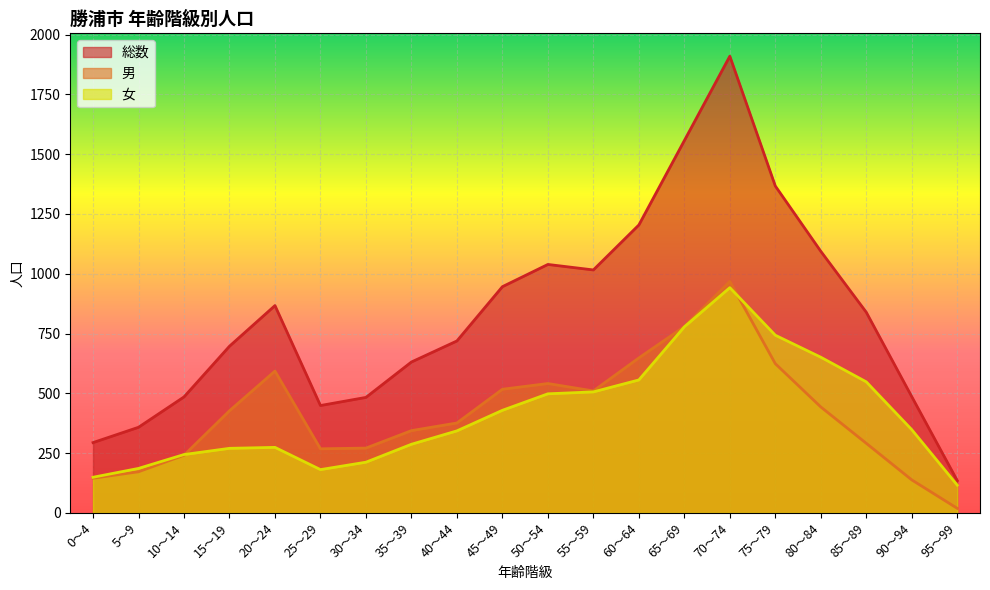

How many distinct data groups are displayed?

3